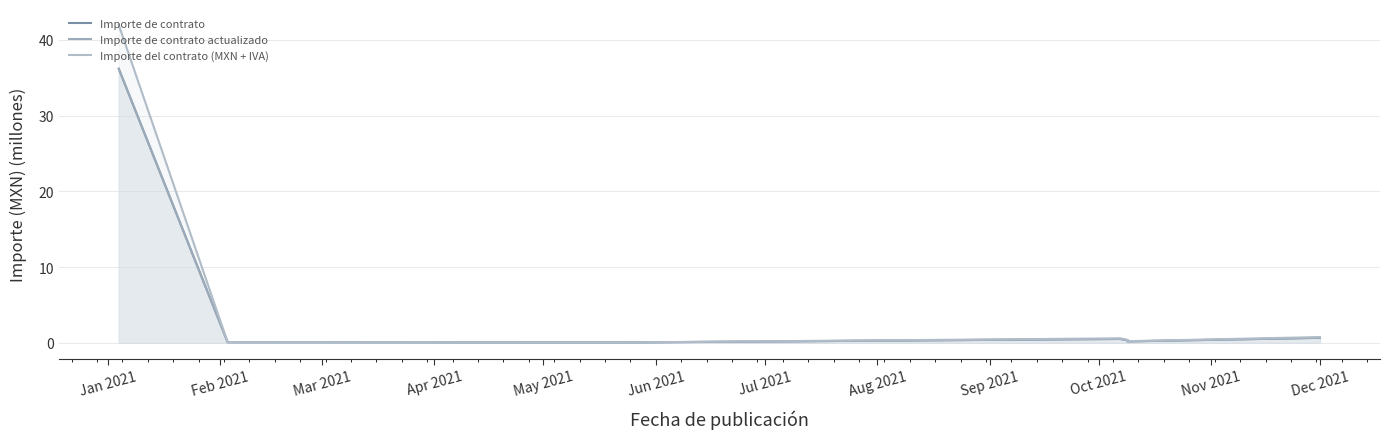

Is it true that Importe del contrato (MXN + IVA) equals 0.1 at Feb 2021?

True